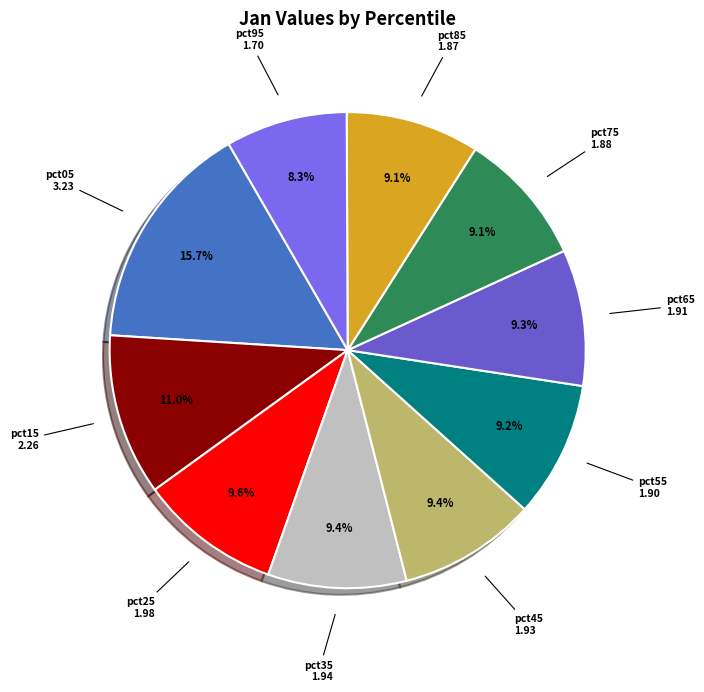

How many slices are in this pie chart?

10